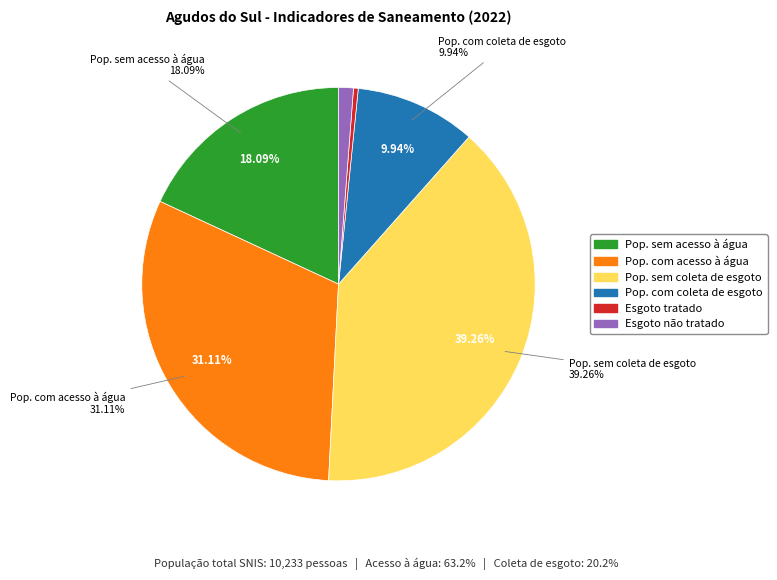

To the nearest percent, what percentage of the pie is População com coleta de esgoto?

10%